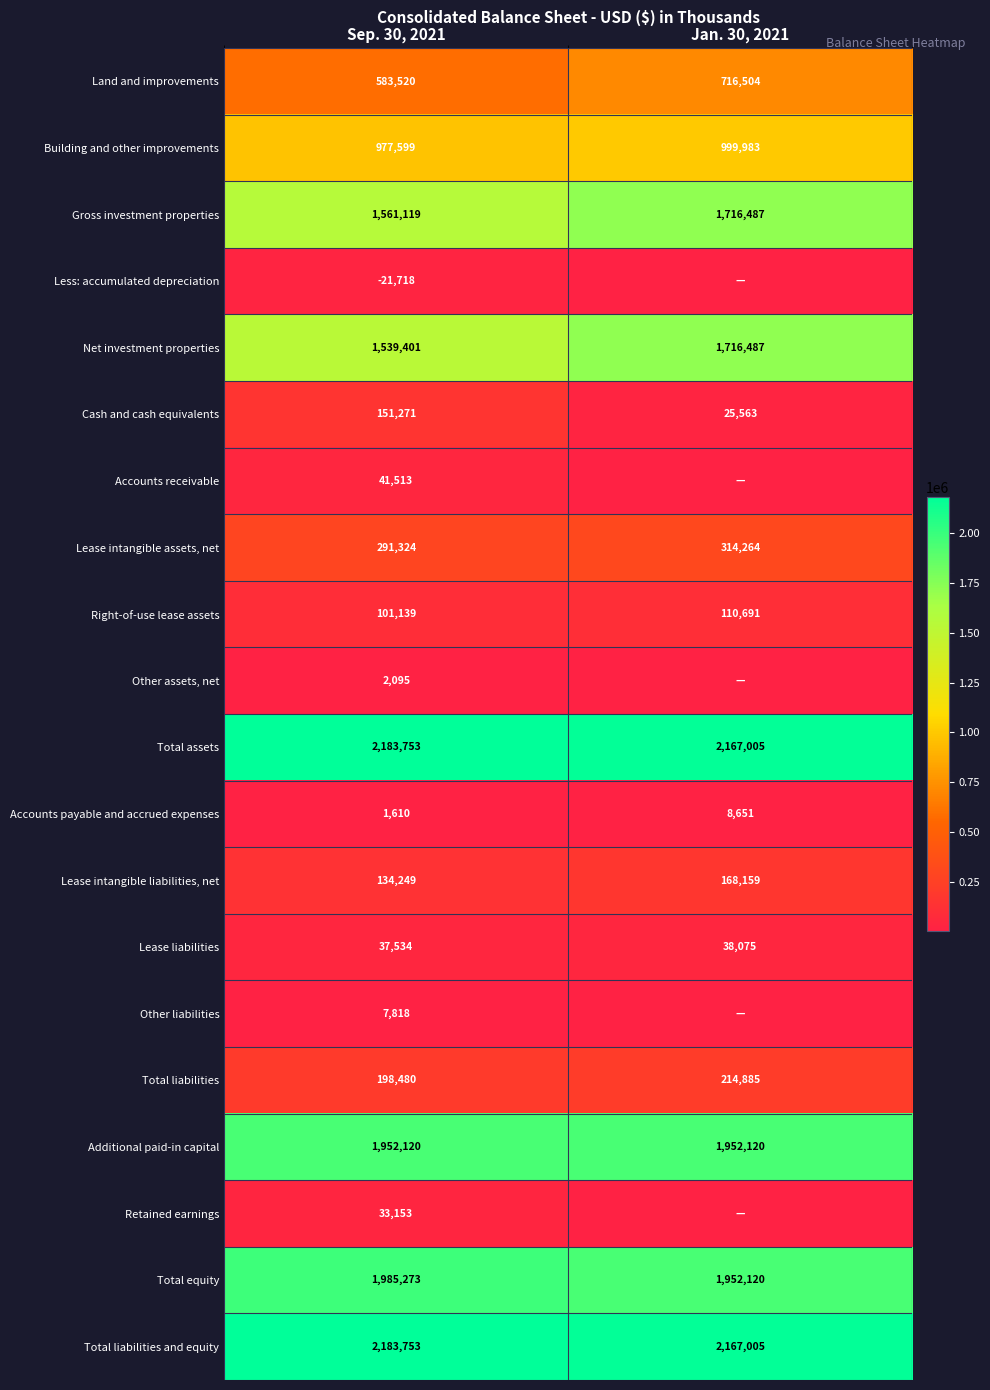

What is the spread (max minus min) of values at Sep. 30, 2021?

2205471